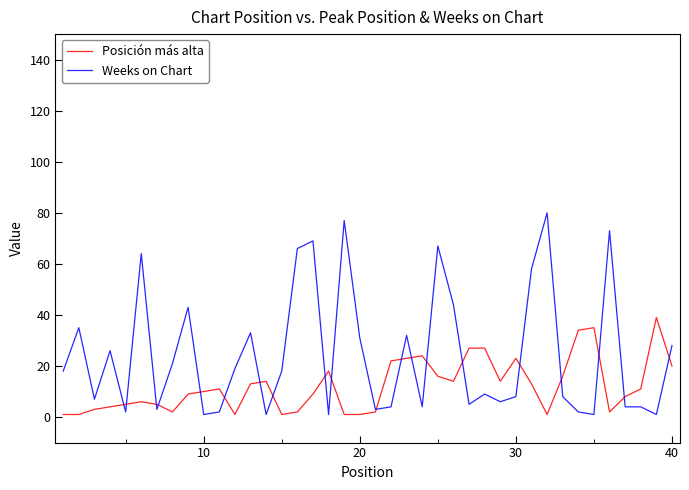

What is the maximum value for Weeks on Chart?

80